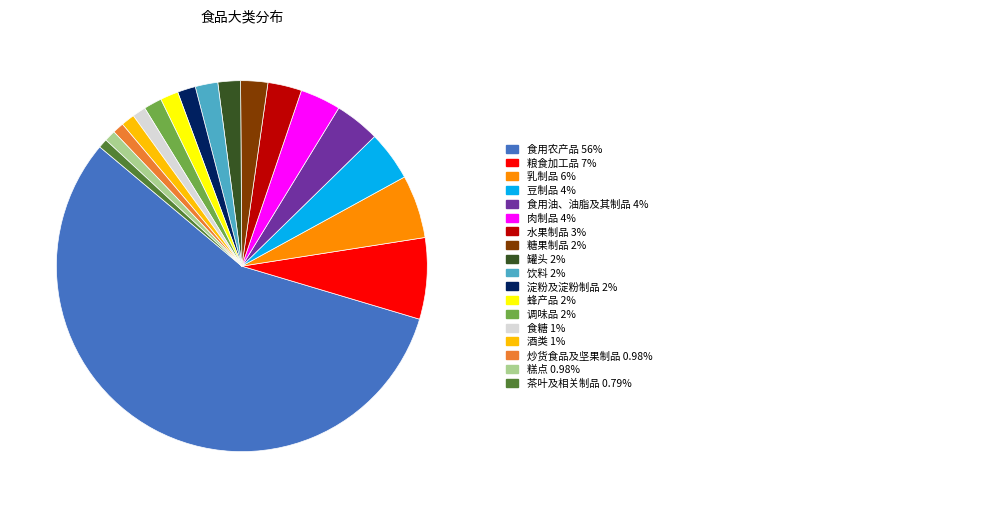

Is there a majority slice in this chart?

Yes